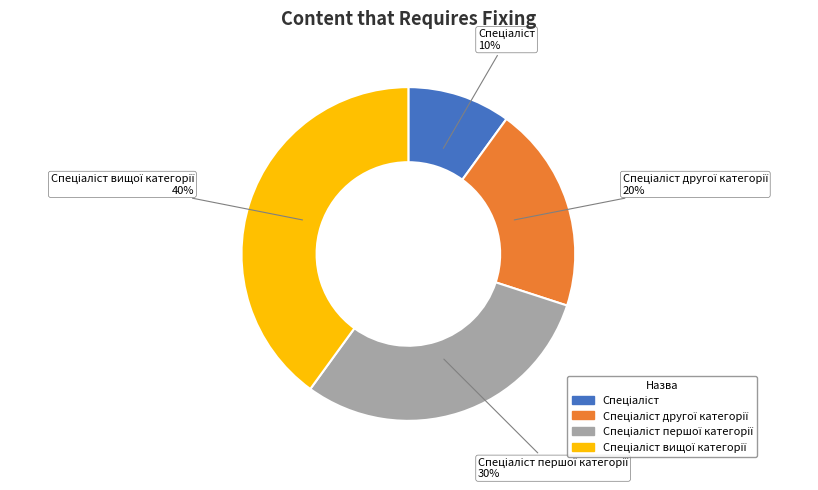

How many slices are in this pie chart?

4